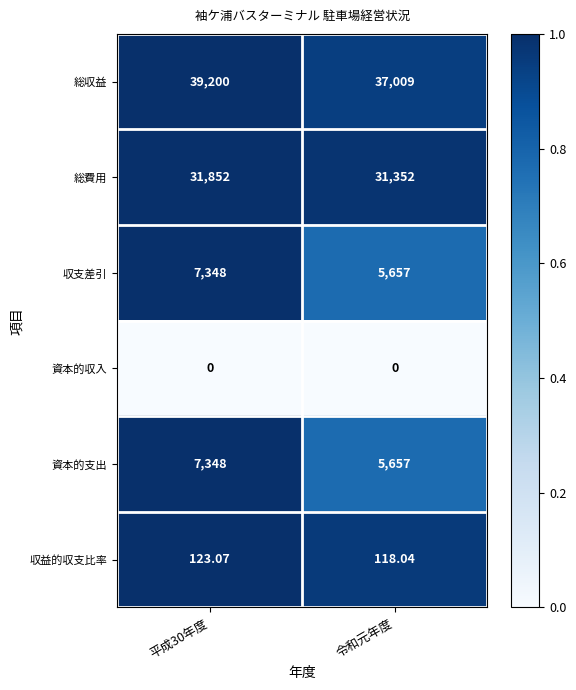

Which series has the largest total across all categories?

総収益